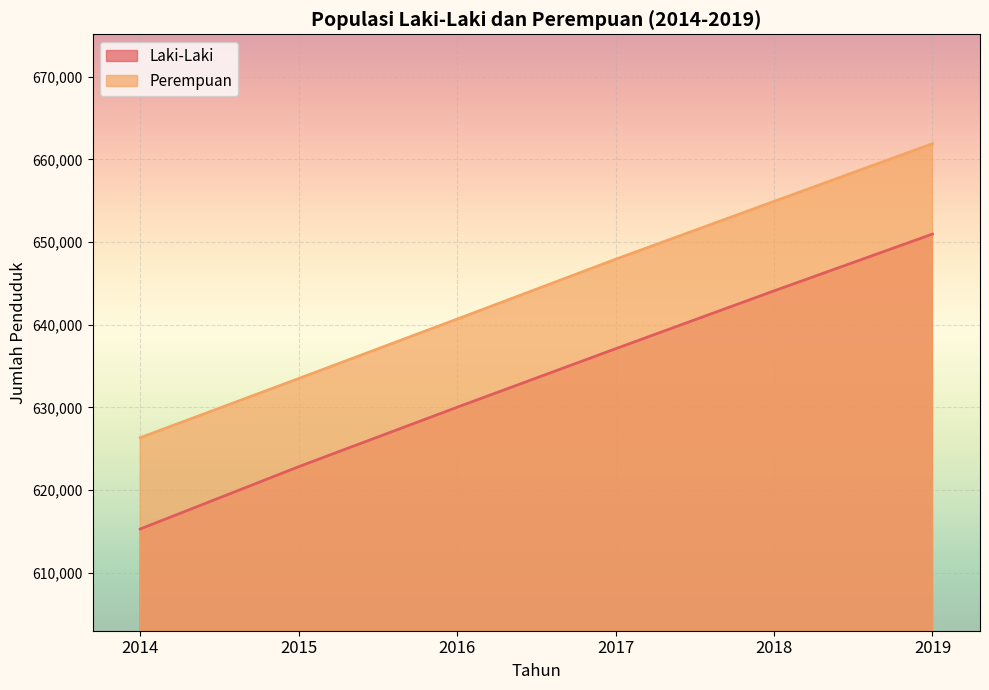

What is the value of the Laki-Laki point at the 5th from the left?

644099